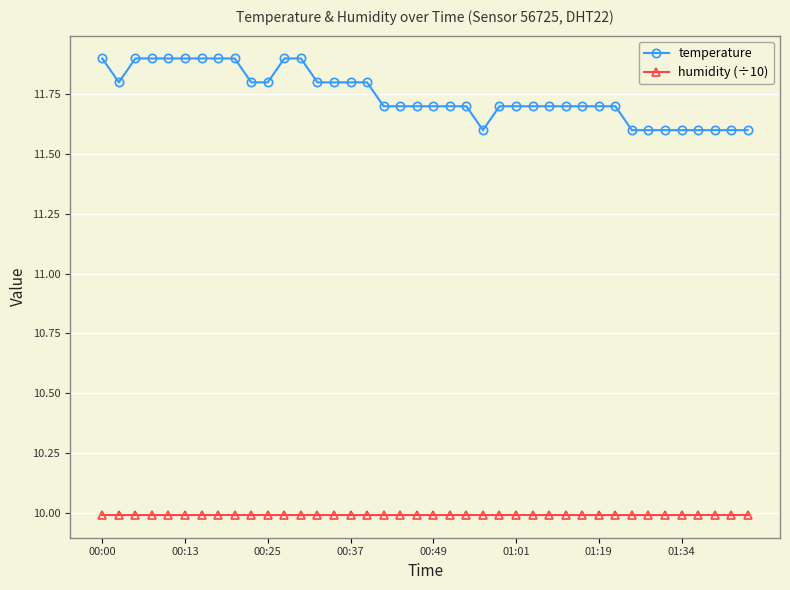

Rank the series by their maximum value, from highest to lowest.

temperature, humidity (÷10)